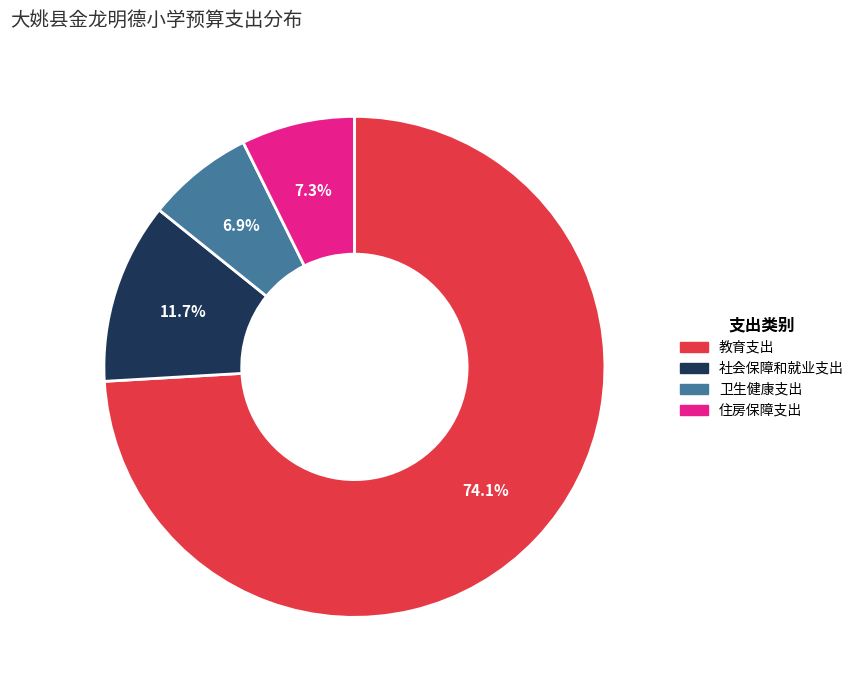

Which category has the biggest portion of the pie?

教育支出